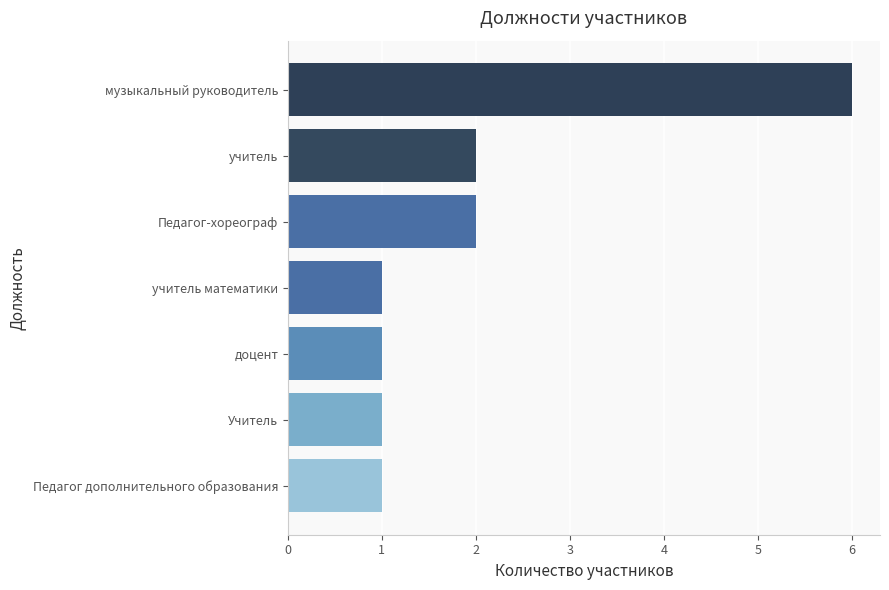

What position from the bottom is Учитель?

2